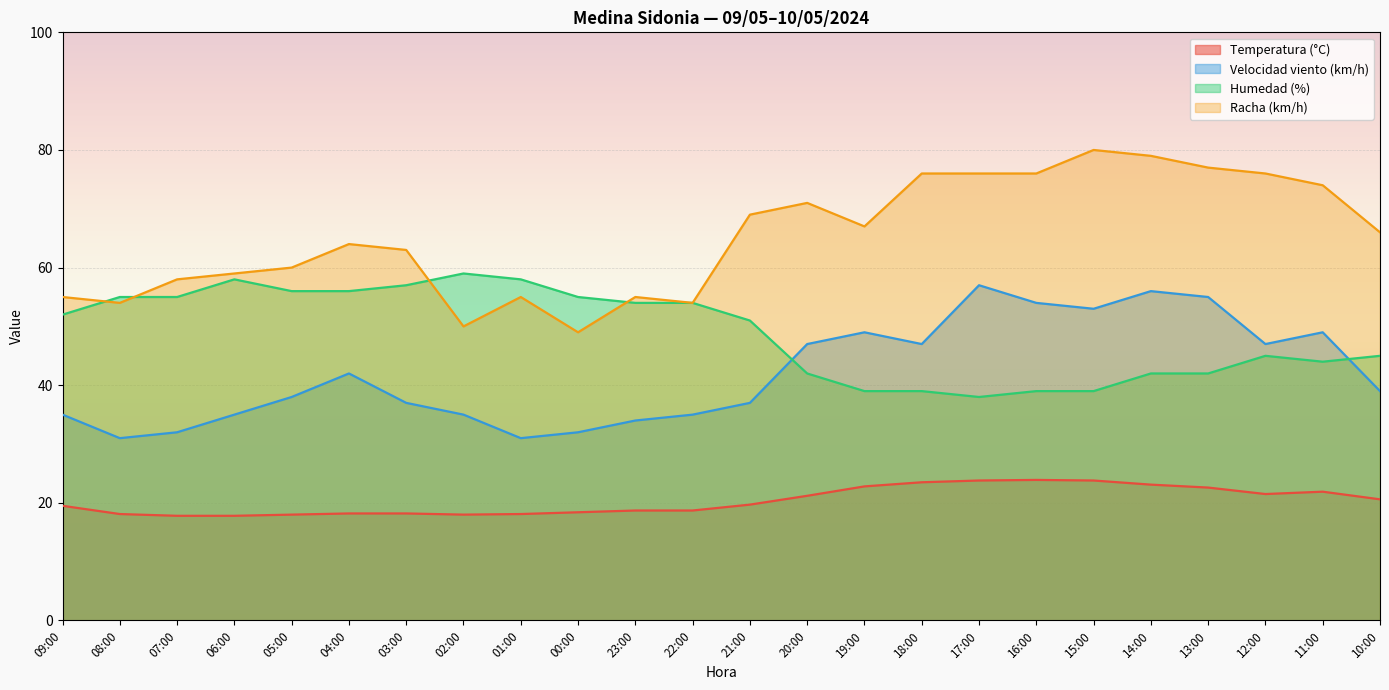

What is the sum of the Racha (km/h) values at 21:00 and 05:00?

129.0